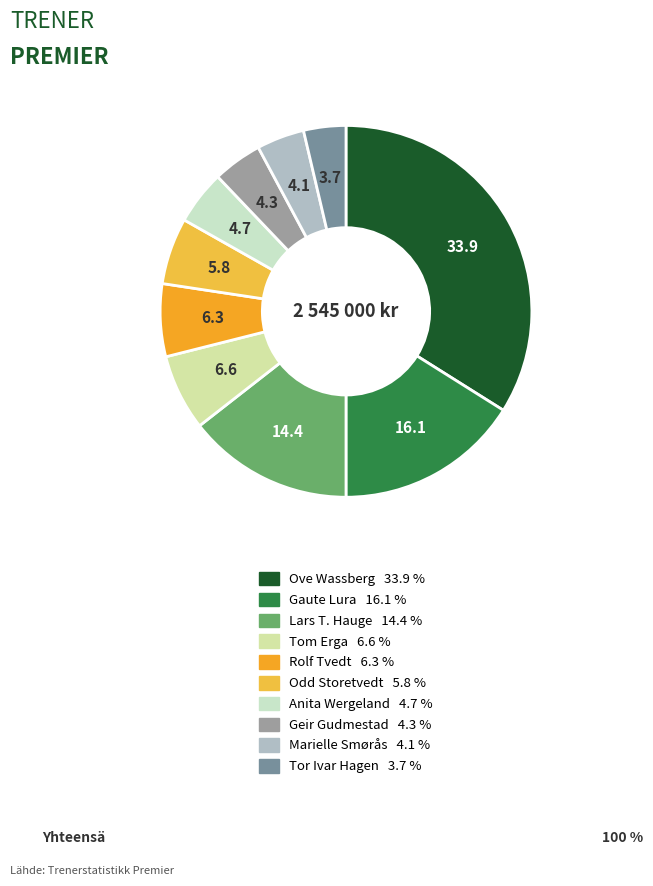

Is Marielle Smørås the majority of the pie?

No